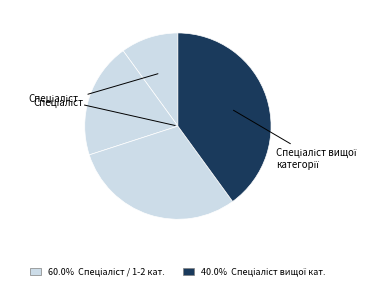

How many segments does this pie chart have?

4